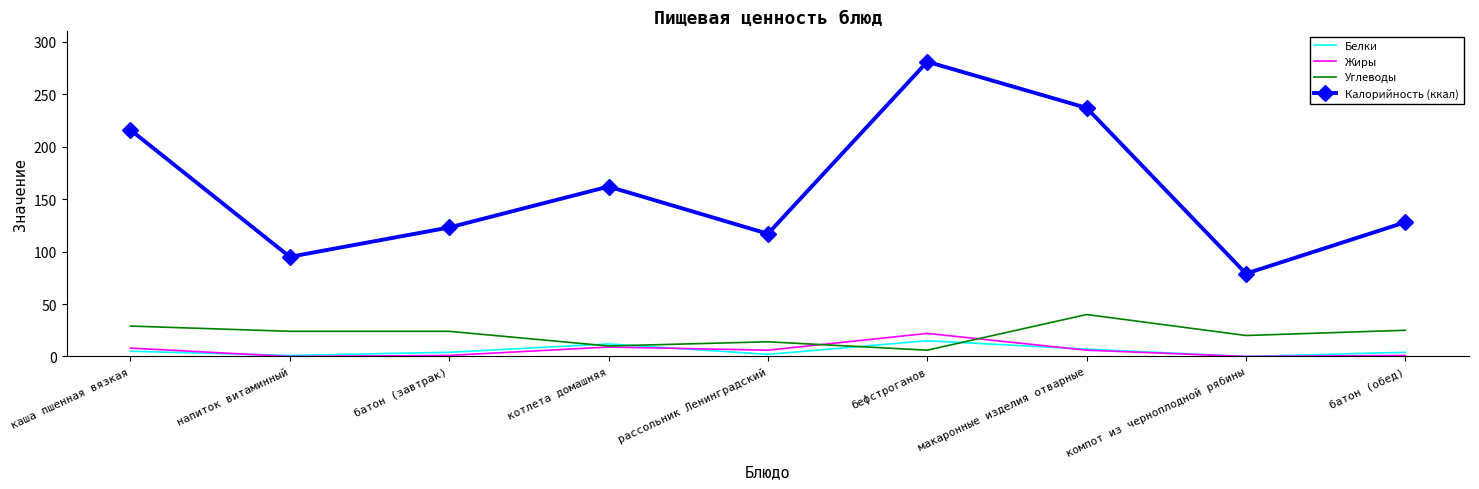

The value of Углеводы at рассольник Ленинградский is 3. True or false?

False